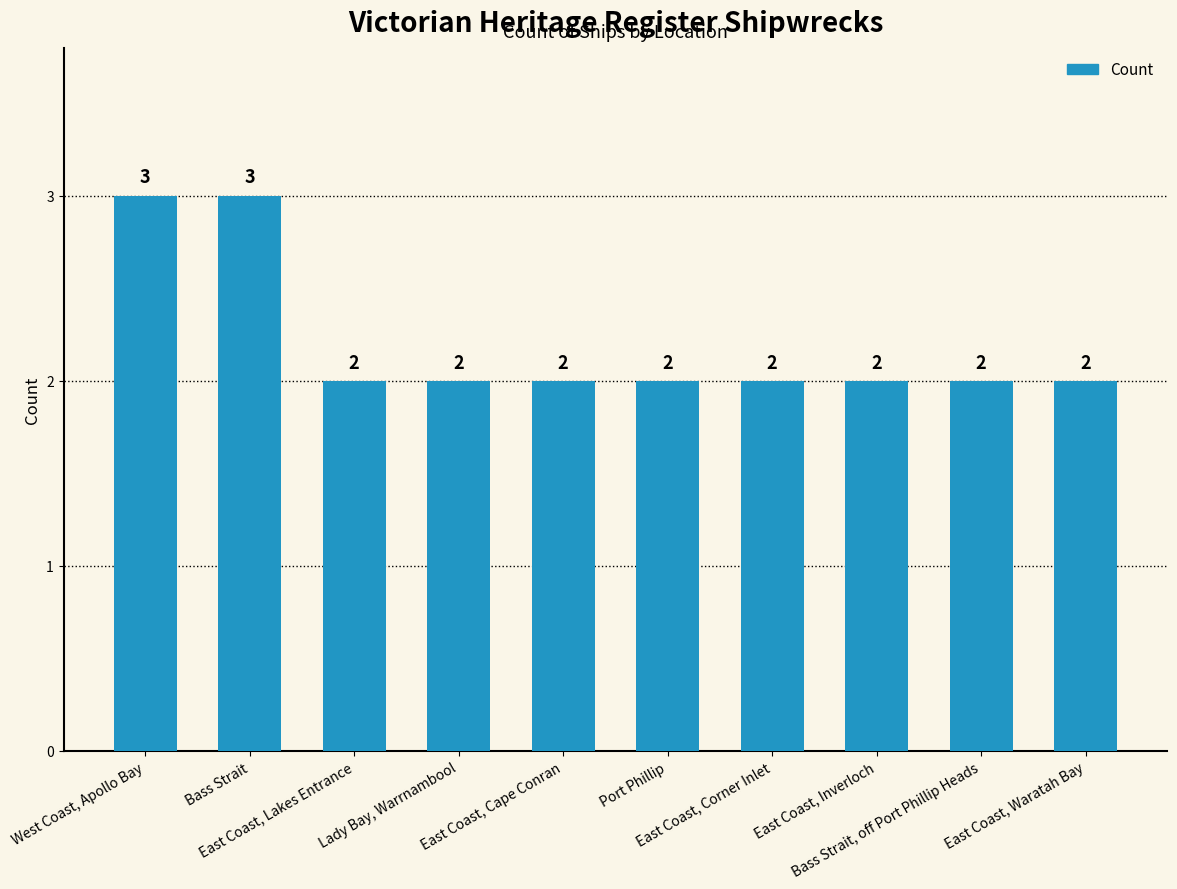

How many categories are shown in the chart?

10